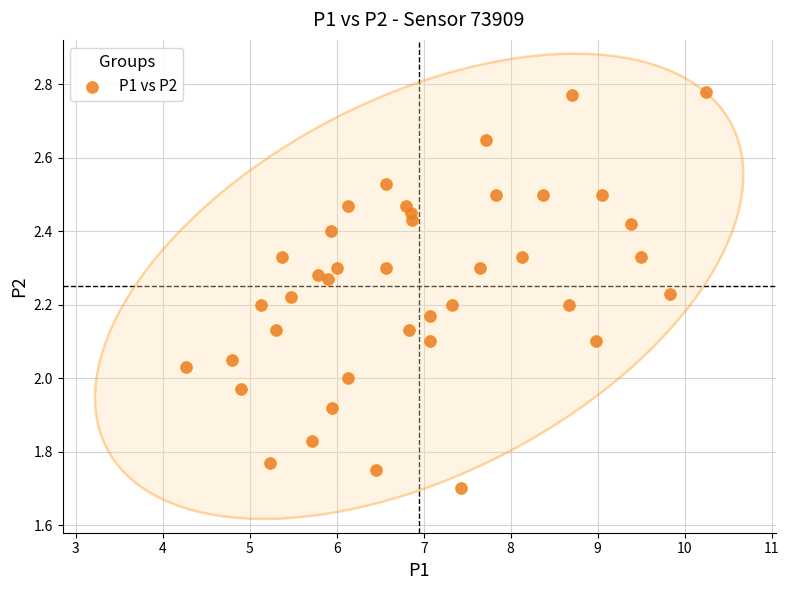

What is the range of Y values (max minus min)?

1.1